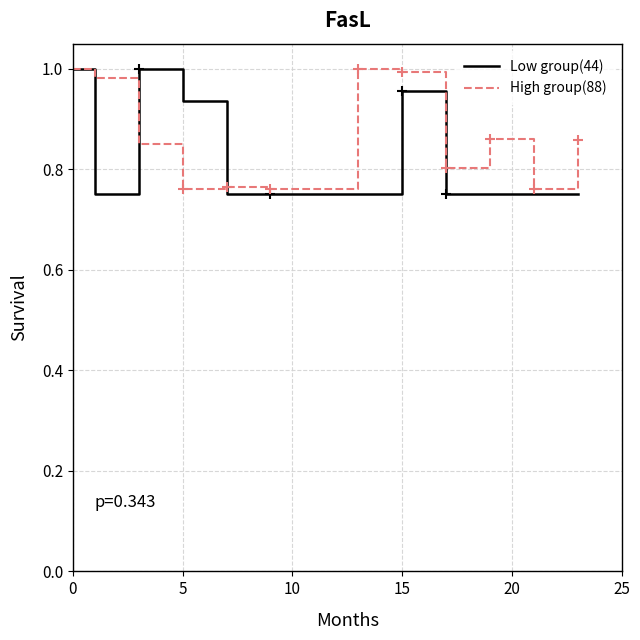

Reading left to right, transcribe all the data shown in this chart.

Low group(44): 1.0	0.8	1.0	0.9	0.8	0.8	0.8	0.8	1.0	0.8	0.8	0.8	0.8
High group(88): 1.0	1.0	0.9	0.8	0.8	0.8	0.8	1.0	1.0	0.8	0.9	0.8	0.9